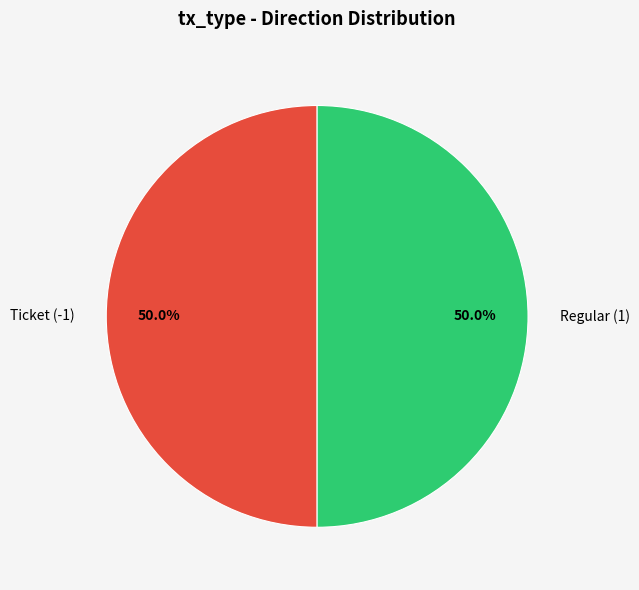

What is the ratio of the value at Regular (1) to the value at Ticket (-1)?

1.0